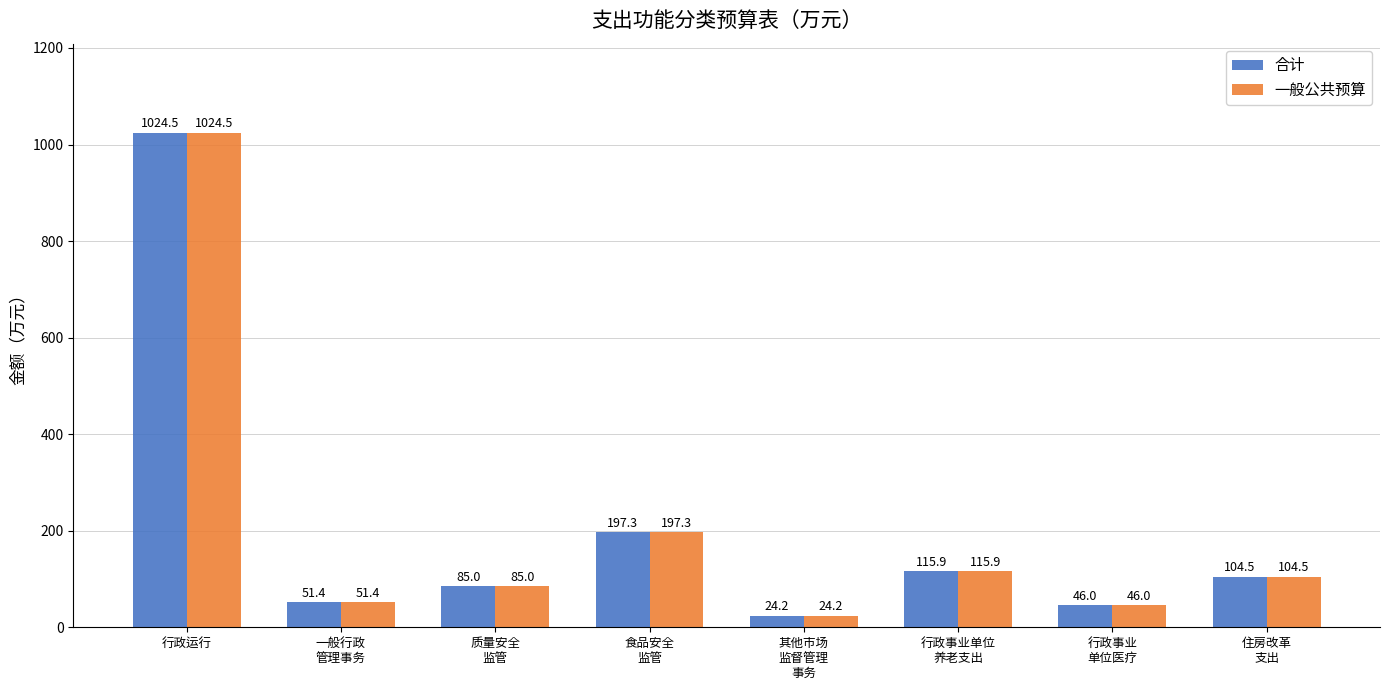

What is the difference between the maximum and minimum values in the 一般公共预算 series?

1000.3